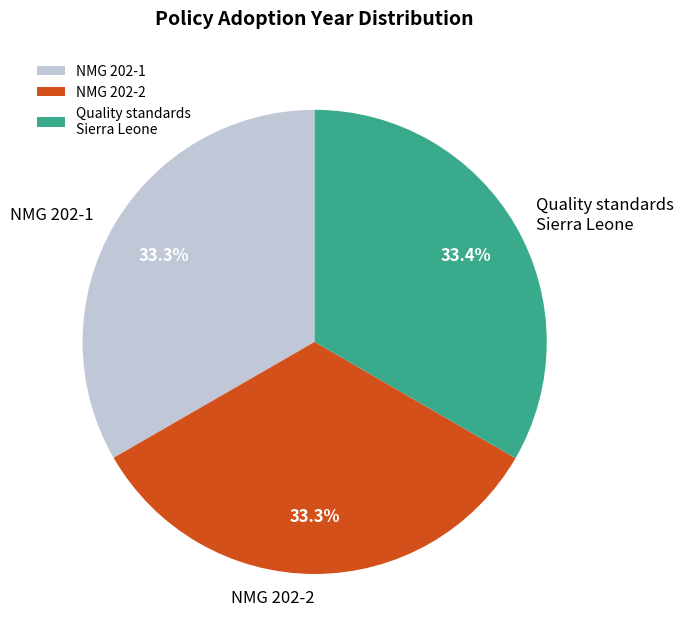

Combined, what portion of the pie is NMG 202-1 and Quality standards Sierra Leone?

66.7%